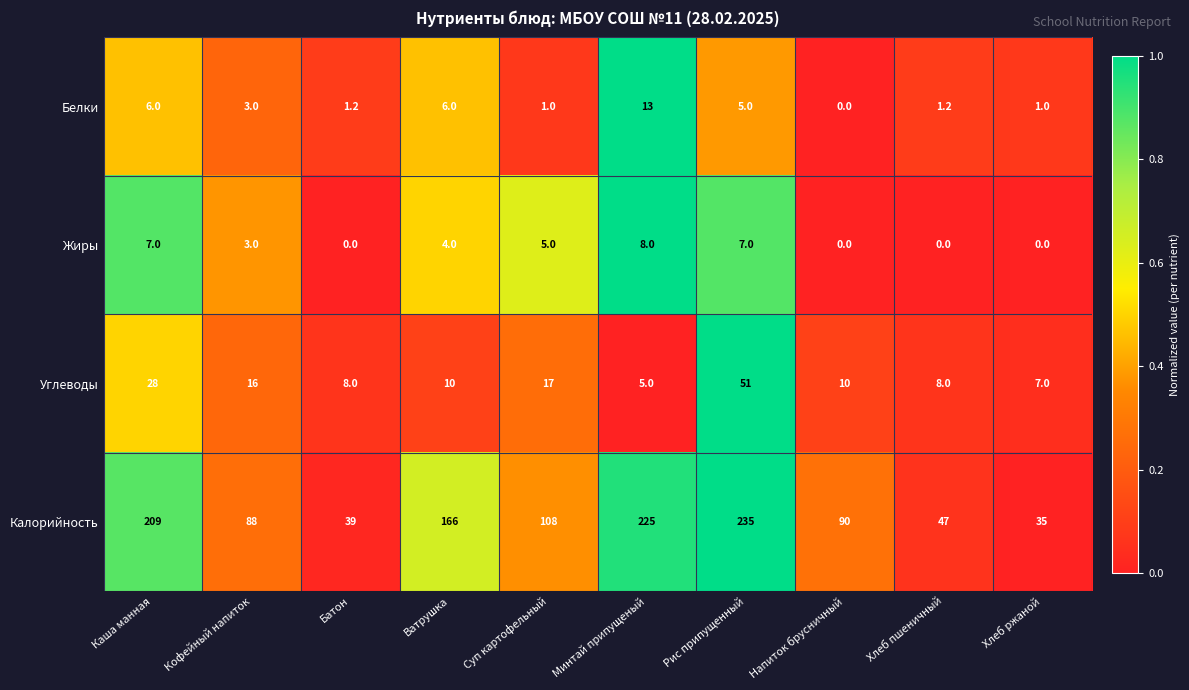

What is the spread (max minus min) of values at Каша манная?

203.0